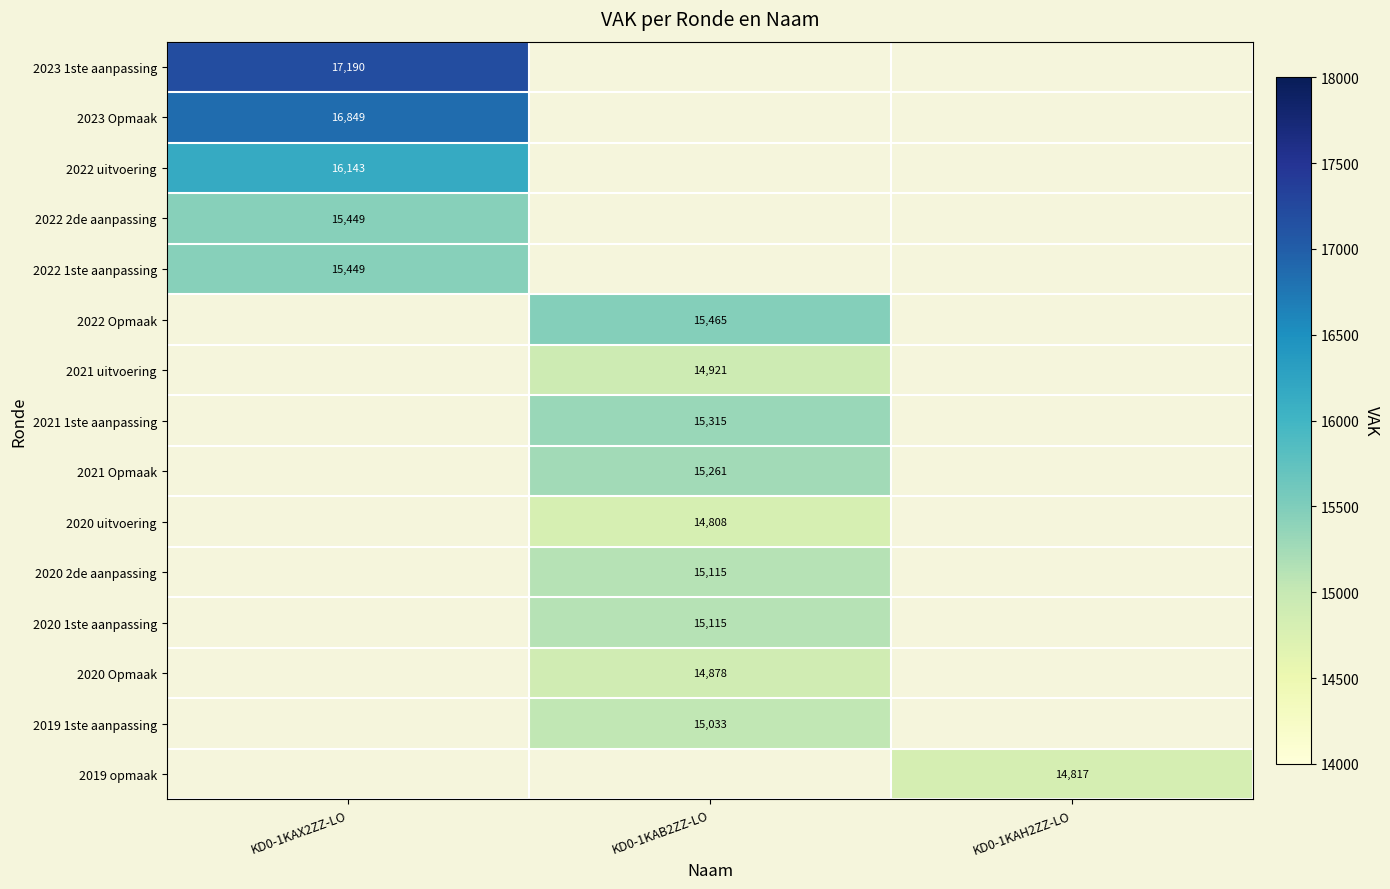

How many positive values does the 2022 1ste aanpassing series have?

1